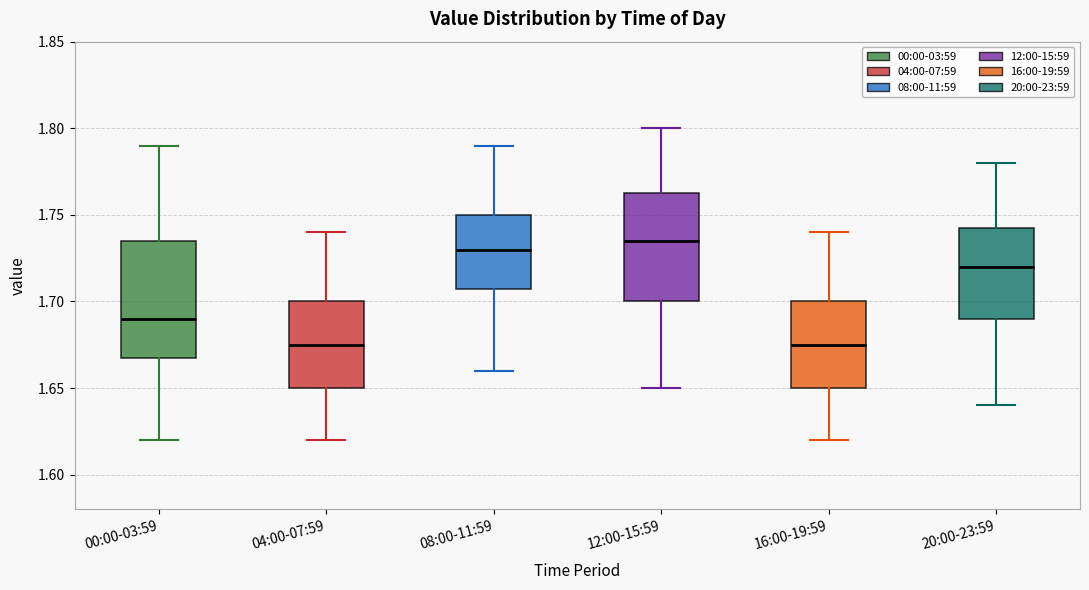

Reading left to right, transcribe this box plot: for each box, give where its median line is, the range the box spans, and where its two whiskers end, as read against the y-axis. The values are not printed on the chart, so give them approximately, as read against the axis.

00:00-03:59: median 1.690, box 1.670 to 1.735, whiskers 1.620 to 1.790
04:00-07:59: median 1.675, box 1.650 to 1.700, whiskers 1.620 to 1.740
08:00-11:59: median 1.730, box 1.710 to 1.750, whiskers 1.660 to 1.790
12:00-15:59: median 1.735, box 1.700 to 1.765, whiskers 1.650 to 1.800
16:00-19:59: median 1.675, box 1.650 to 1.700, whiskers 1.620 to 1.740
20:00-23:59: median 1.720, box 1.690 to 1.745, whiskers 1.640 to 1.780